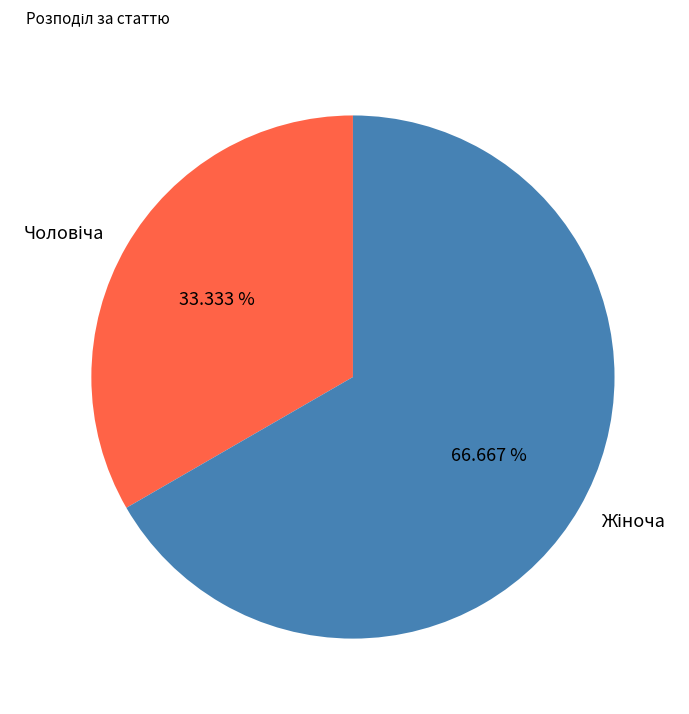

Is there a majority slice in this chart?

Yes